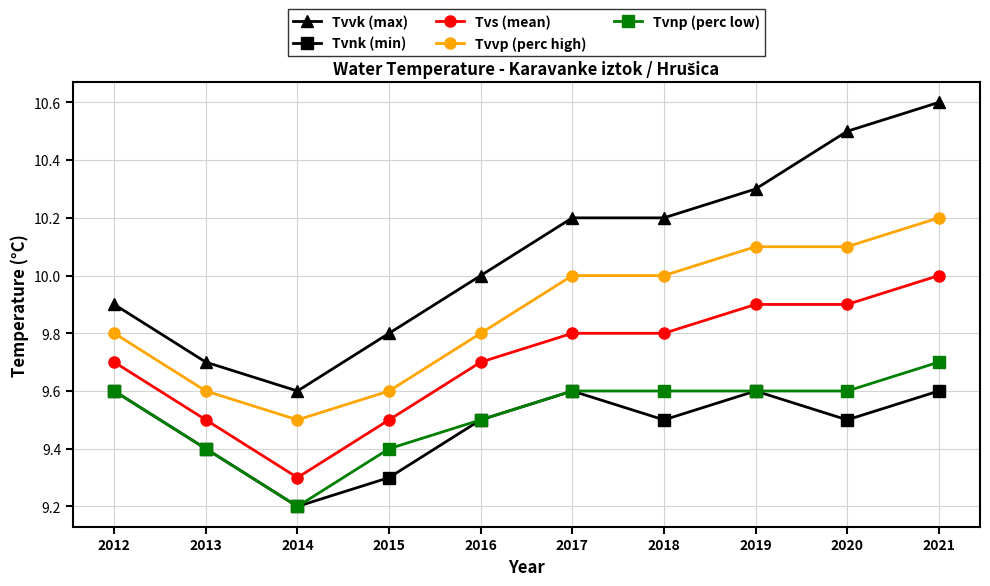

How many lines are shown in the chart?

5